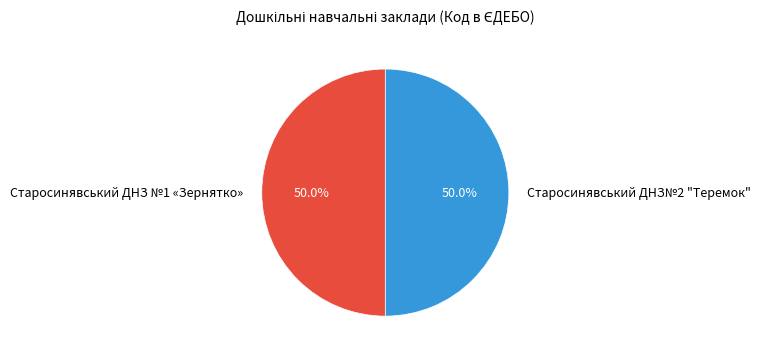

Is it true that Старосинявський ДНЗ№2 "Теремок" is 42% of the pie?

False